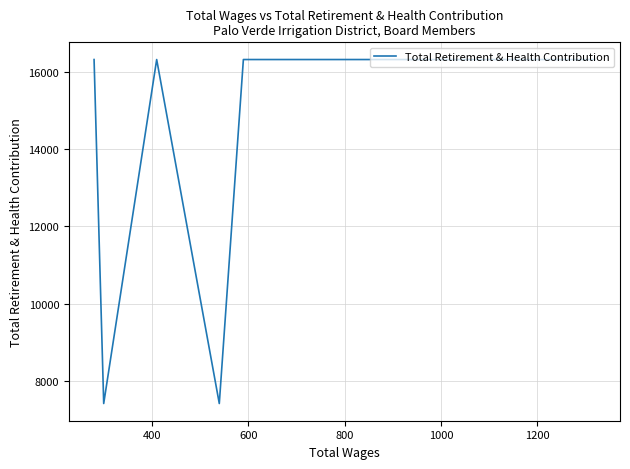

How many lines are shown in the chart?

1